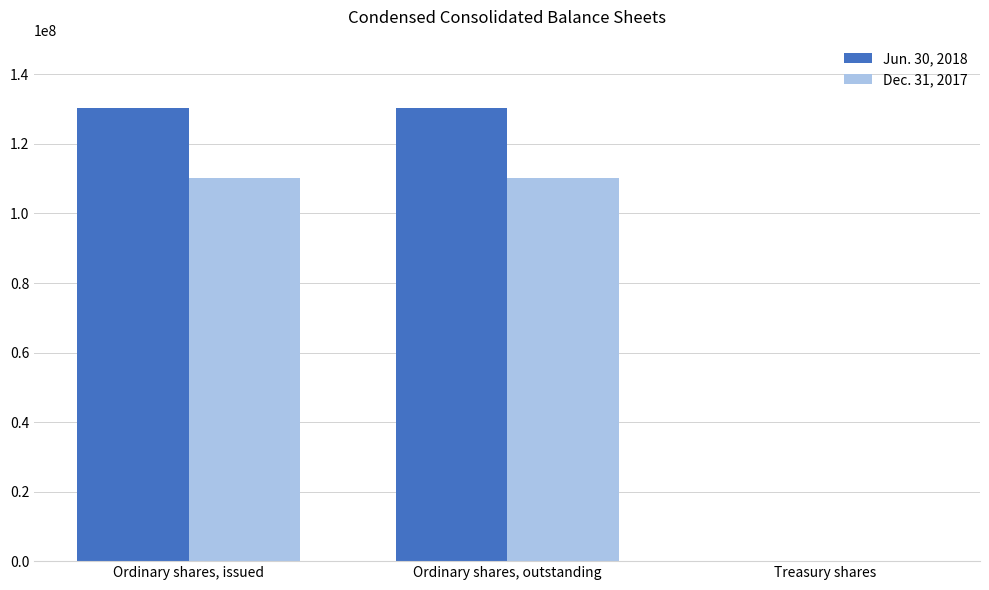

What is the maximum value shown in the chart?

130486360